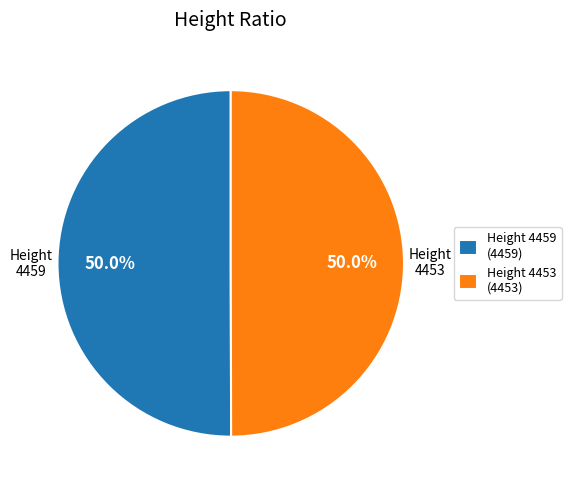

What is the ratio of the value at Height 4459 (4459) to the value at Height 4453 (4453)?

1.0